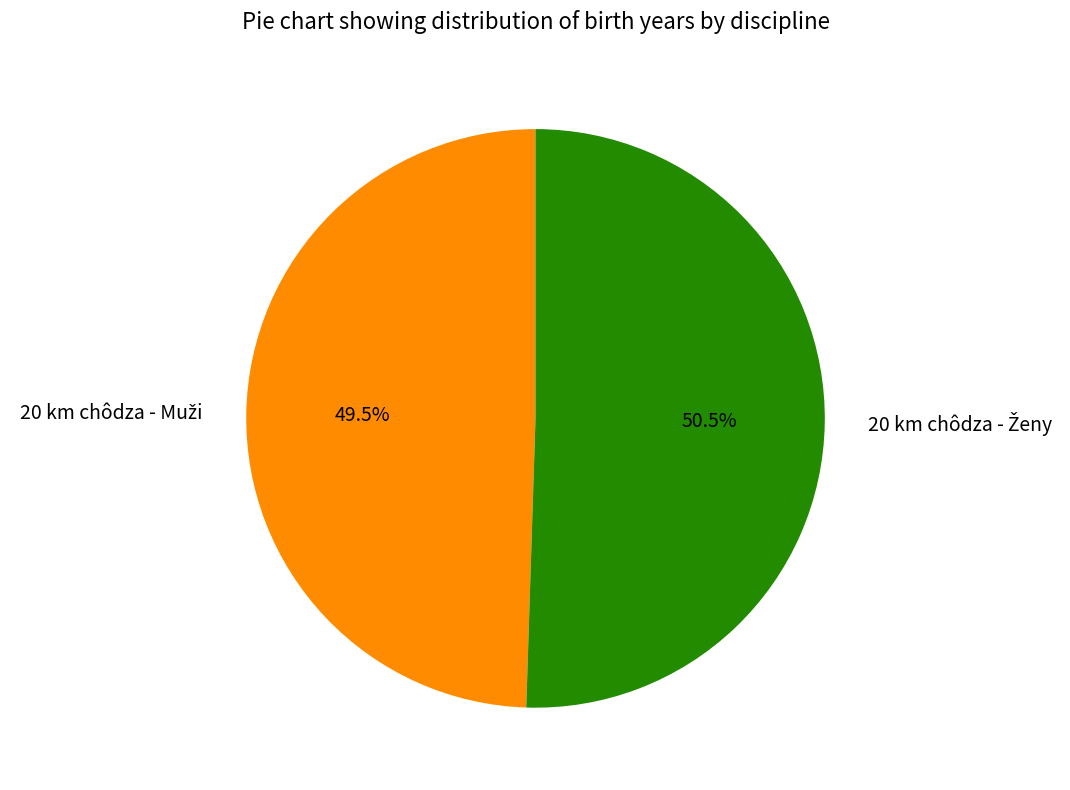

Is there any slice that represents more than half of the pie?

Yes